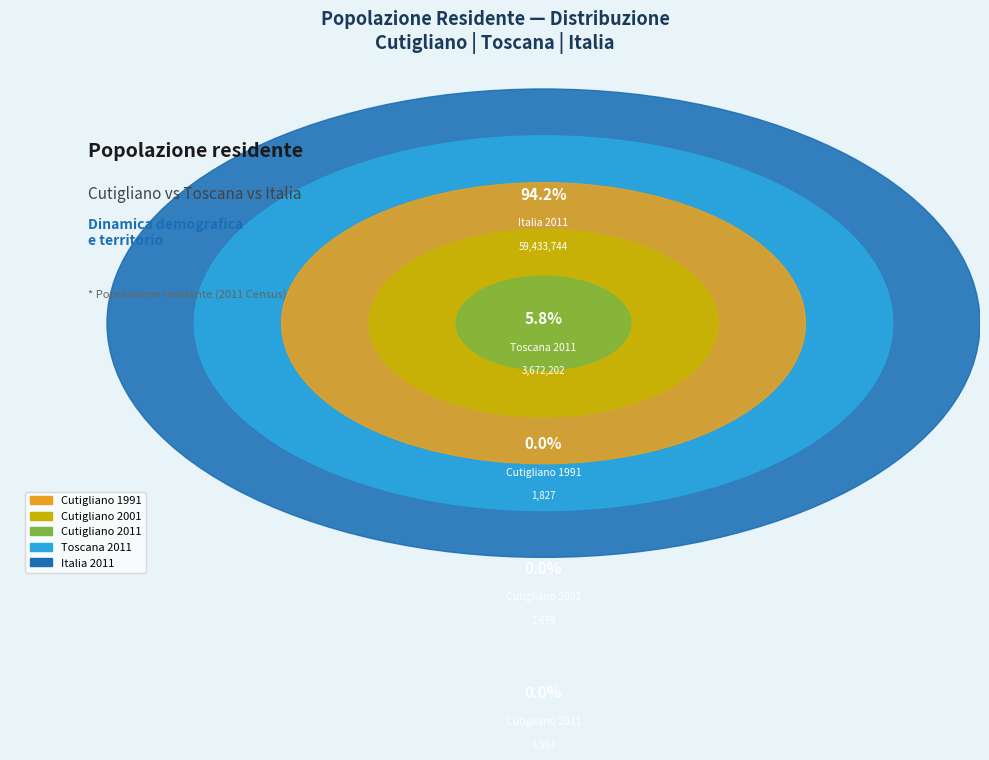

What is the change in value from Cutigliano 1991 to Cutigliano 2001?

-128